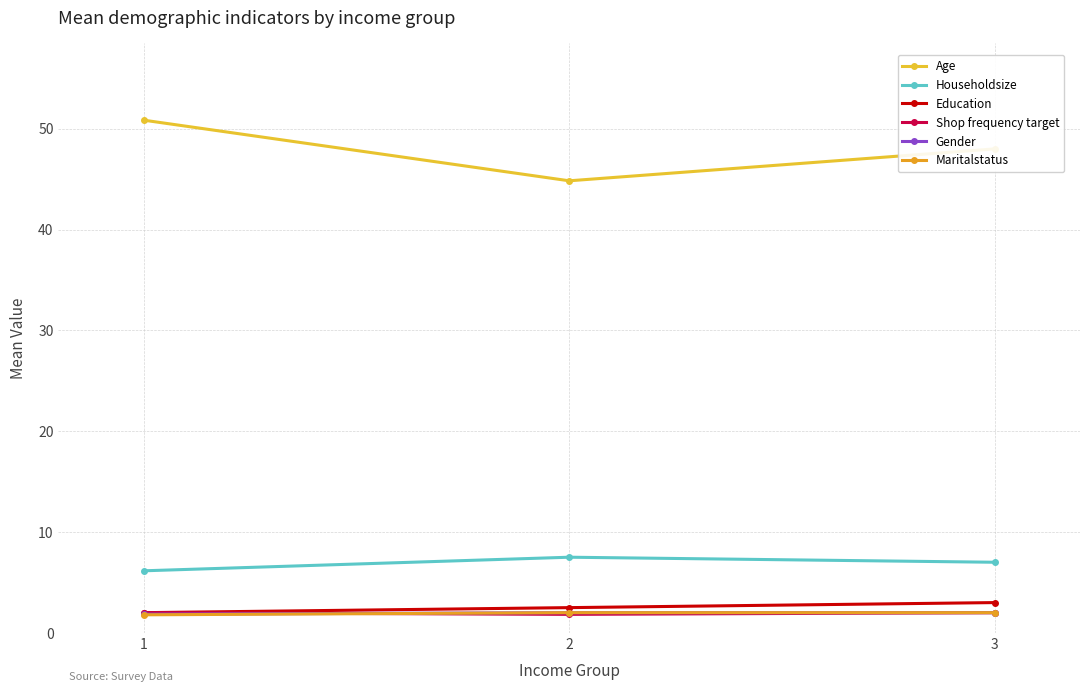

What is the value of the Maritalstatus point at the 1st from the left?

1.8